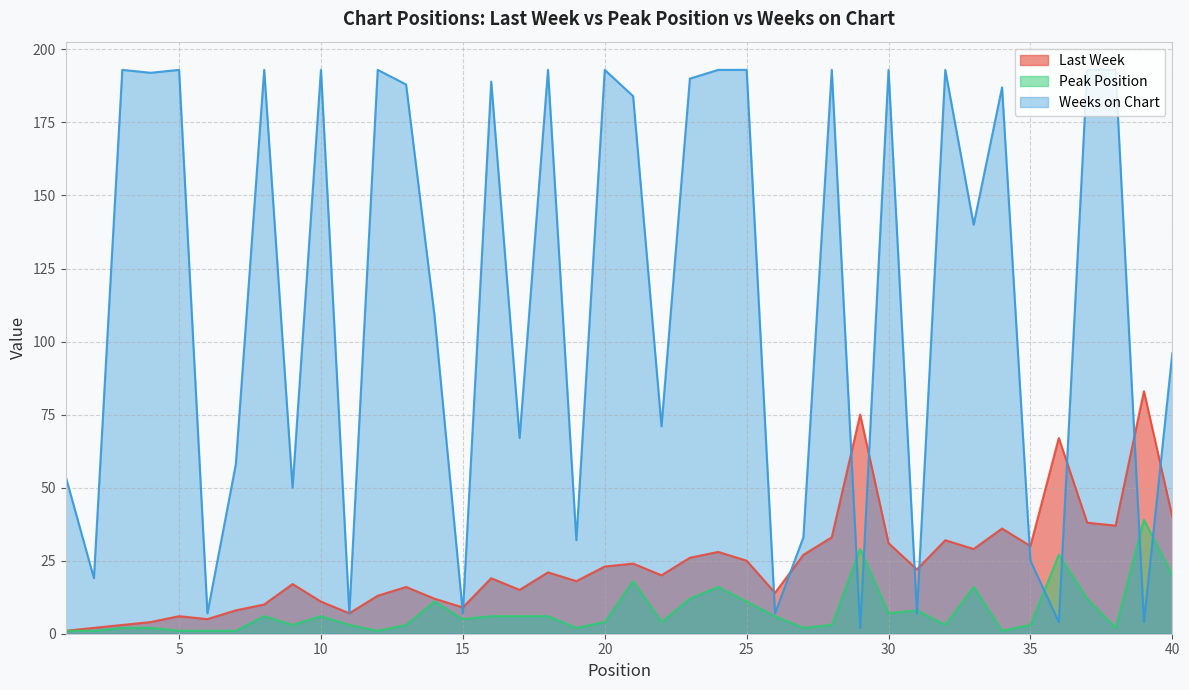

What is the greatest value displayed?

193